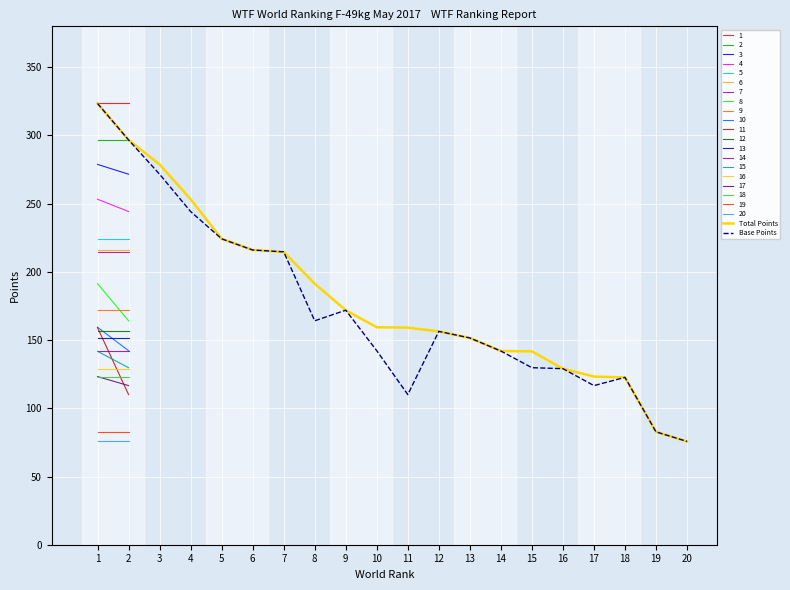

What is the value of the Base Points point at the 15th from the left?

129.8